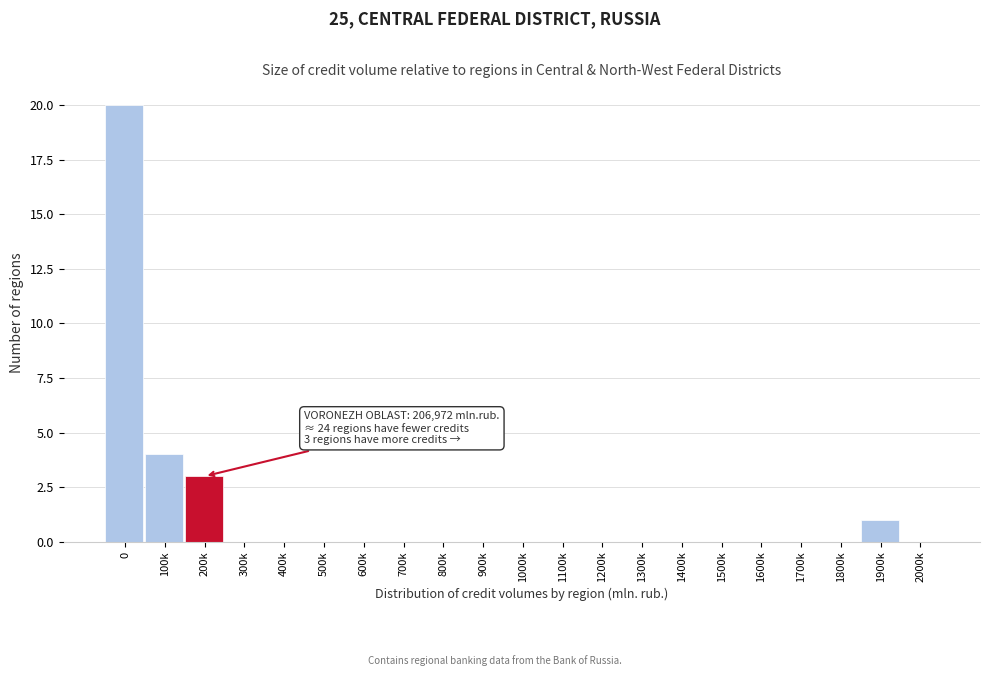

Reading left to right, extract all data points from this chart.

0=20	100k=4	200k=3	300k=0	400k=0	500k=0	600k=0	700k=0	800k=0	900k=0	1000k=0	1100k=0	1200k=0	1300k=0	1400k=0	1500k=0	1600k=0	1700k=0	1800k=0	1900k=1	2000k=0